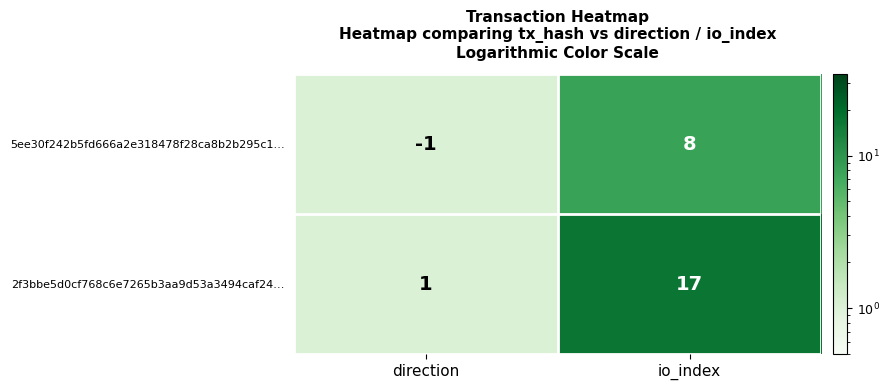

The 5ee30f242b5fd666a2e318478f28ca8b2b295c1… series shows 0 at direction. True or false?

False